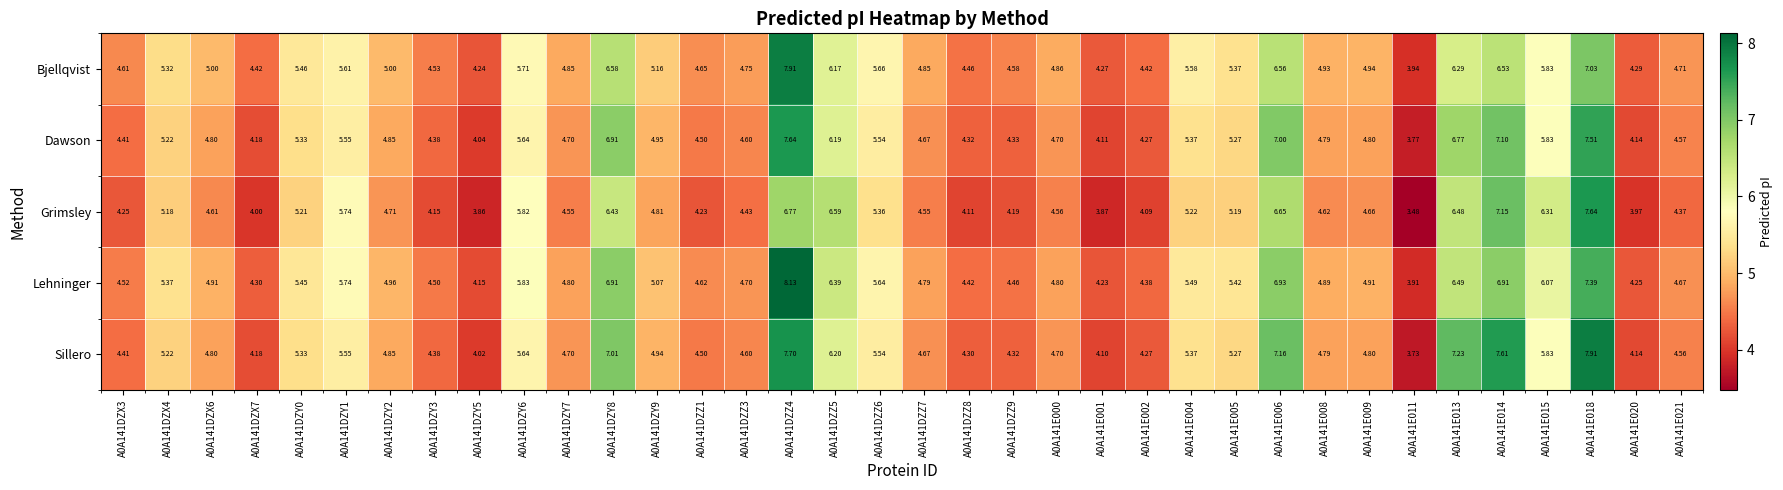

What is the total value across all series at A0A141DZZ9?

21.9